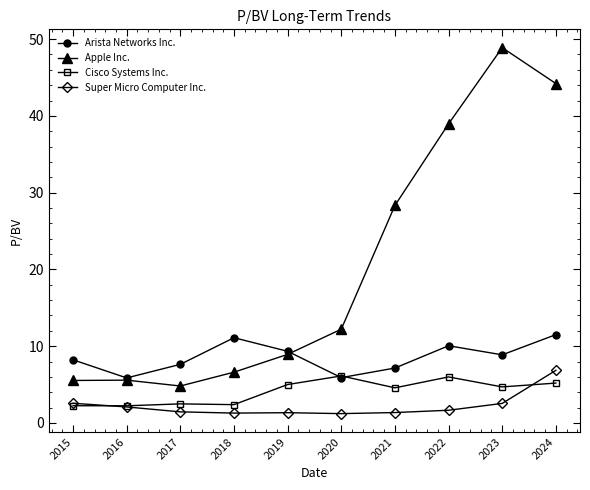

What are all the series names shown in the legend?

Arista Networks Inc., Apple Inc., Cisco Systems Inc., Super Micro Computer Inc.